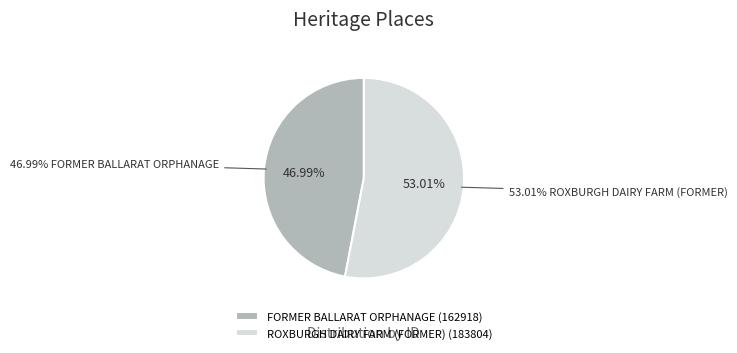

What is the total percentage of FORMER BALLARAT ORPHANAGE and ROXBURGH DAIRY FARM (FORMER)?

100.0%